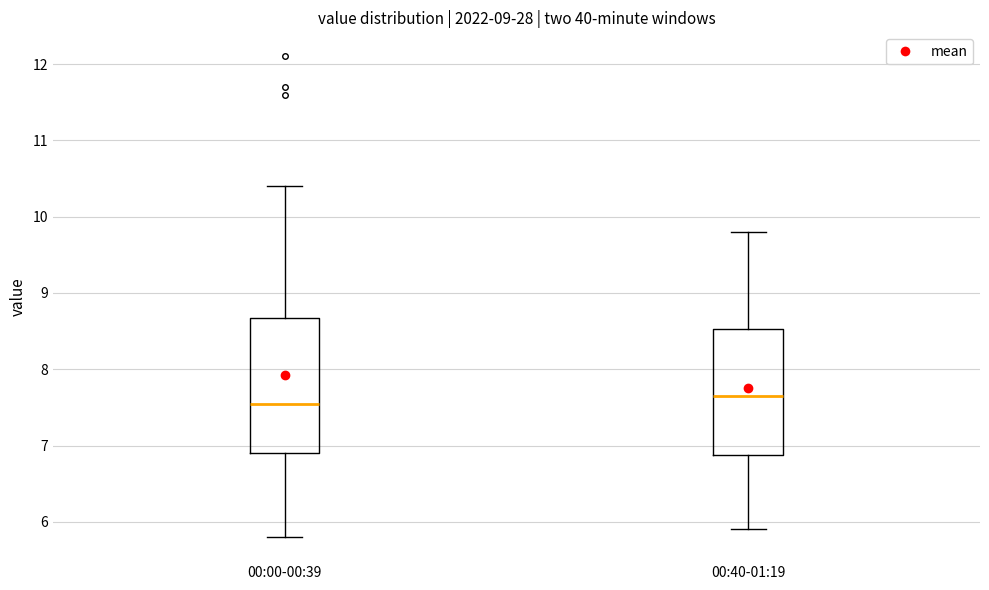

Reading left to right, transcribe this box plot: for each box, give where its median line is, the range the box spans, and where its two whiskers end, as read against the y-axis. The values are not printed on the chart, so give them approximately, as read against the axis.

00:00-00:39: median 7.6, box 6.9 to 8.7, whiskers 5.8 to 10.4
00:40-01:19: median 7.7, box 6.9 to 8.5, whiskers 5.9 to 9.8